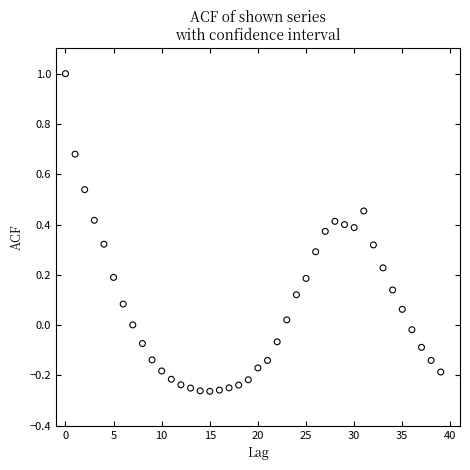

What is the range of Y values (max minus min)?

1.3